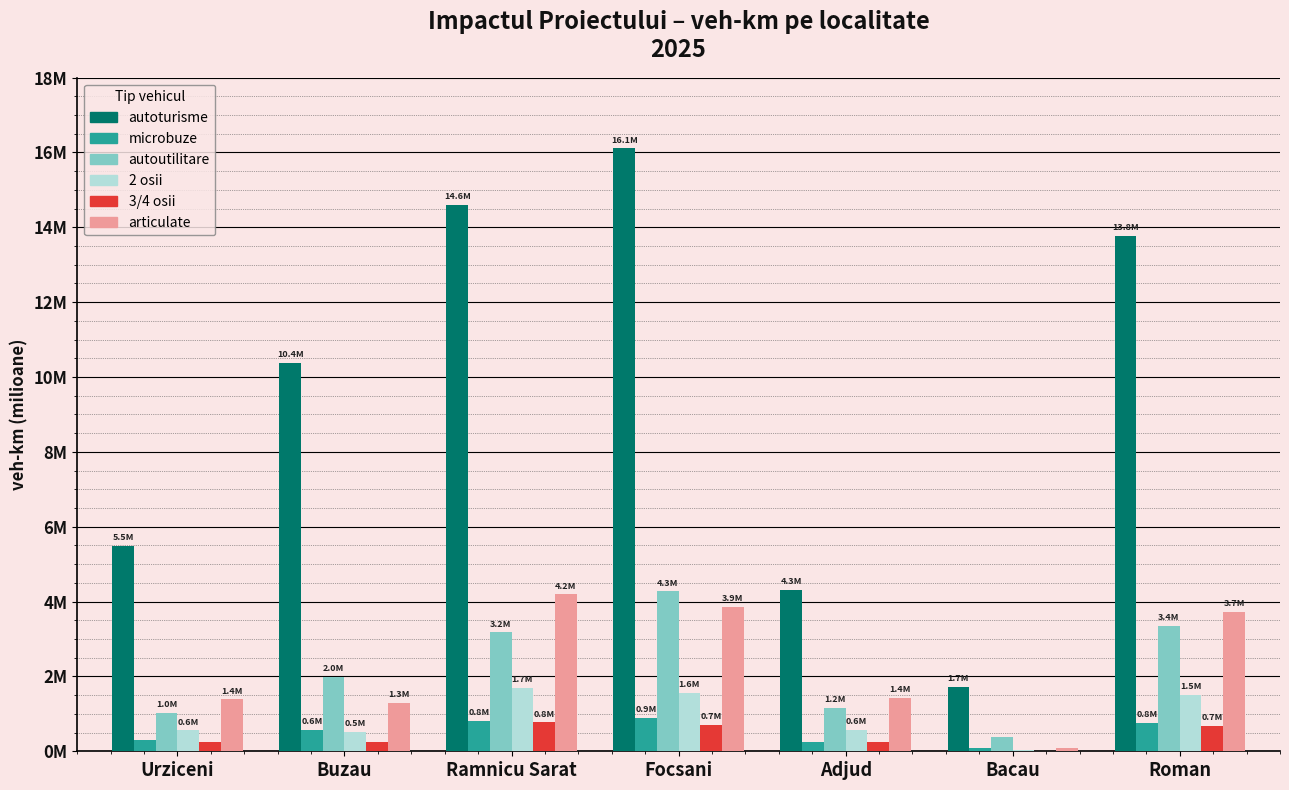

Rank the series by their maximum value, from lowest to highest.

3/4 osii, microbuze, 2 osii, articulate, autoutilitare, autoturisme